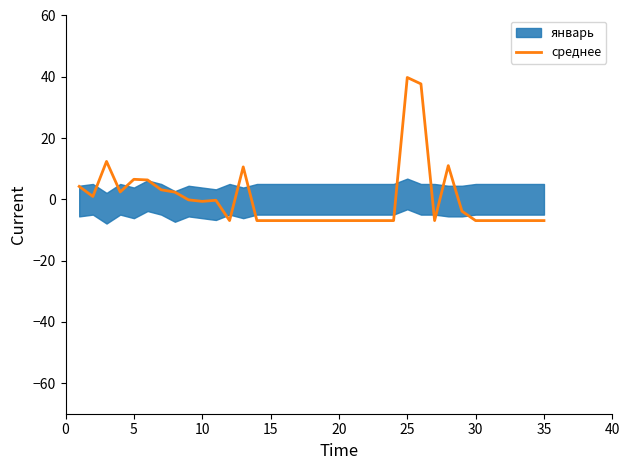

What is the maximum value for среднее?

39.8